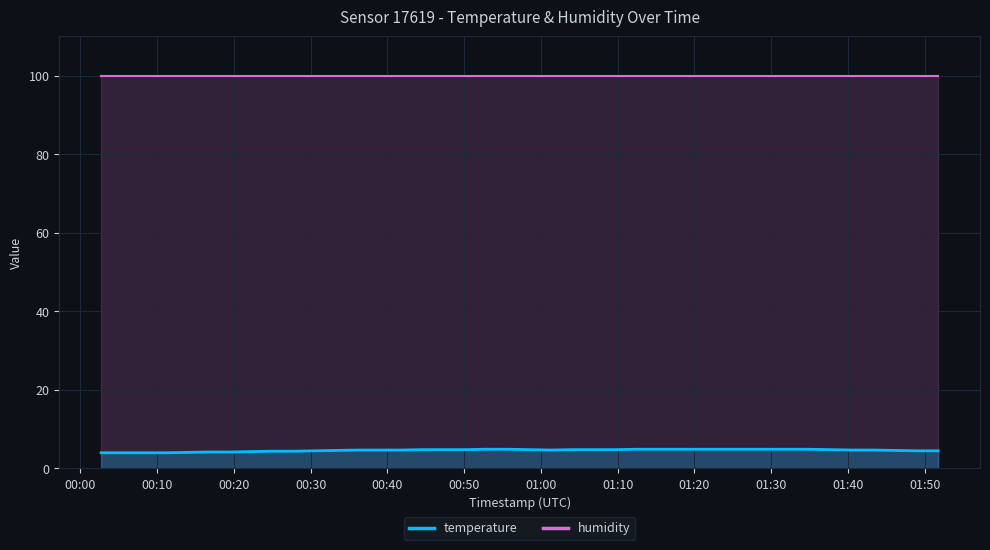

At which category does the chart reach its minimum across all series?

00:00